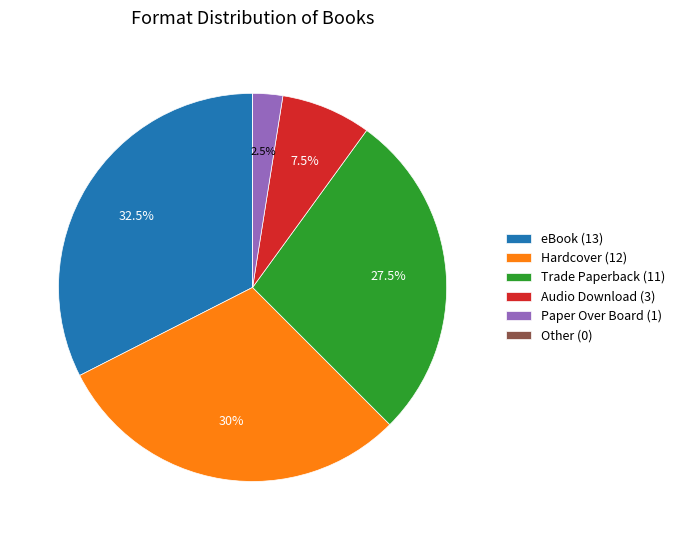

Approximately how many times larger is the value at Paper Over Board (1) compared to Audio Download (3)?

0.3